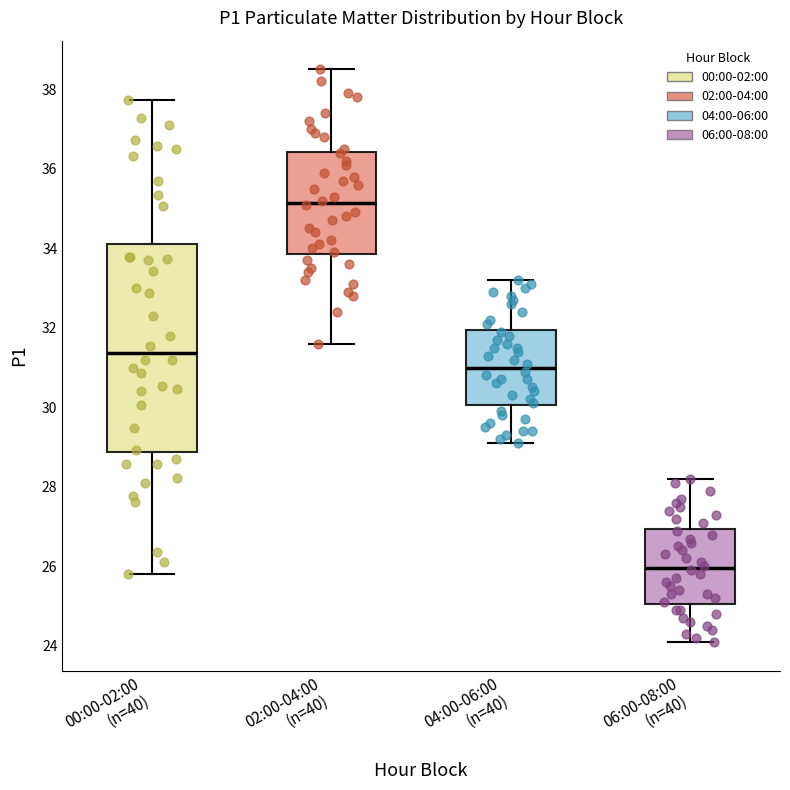

Reading left to right, transcribe this box plot: for each box, give where its median line is, the range the box spans, and where its two whiskers end, as read against the y-axis. The values are not printed on the chart, so give them approximately, as read against the axis.

00:00-02:00 (n=40): median 31.4, box 28.8 to 34.0, whiskers 25.8 to 37.8
02:00-04:00 (n=40): median 35.2, box 33.8 to 36.4, whiskers 31.6 to 38.6
04:00-06:00 (n=40): median 31.0, box 30.0 to 32.0, whiskers 29.2 to 33.2
06:00-08:00 (n=40): median 26.0, box 25.0 to 27.0, whiskers 24.2 to 28.2